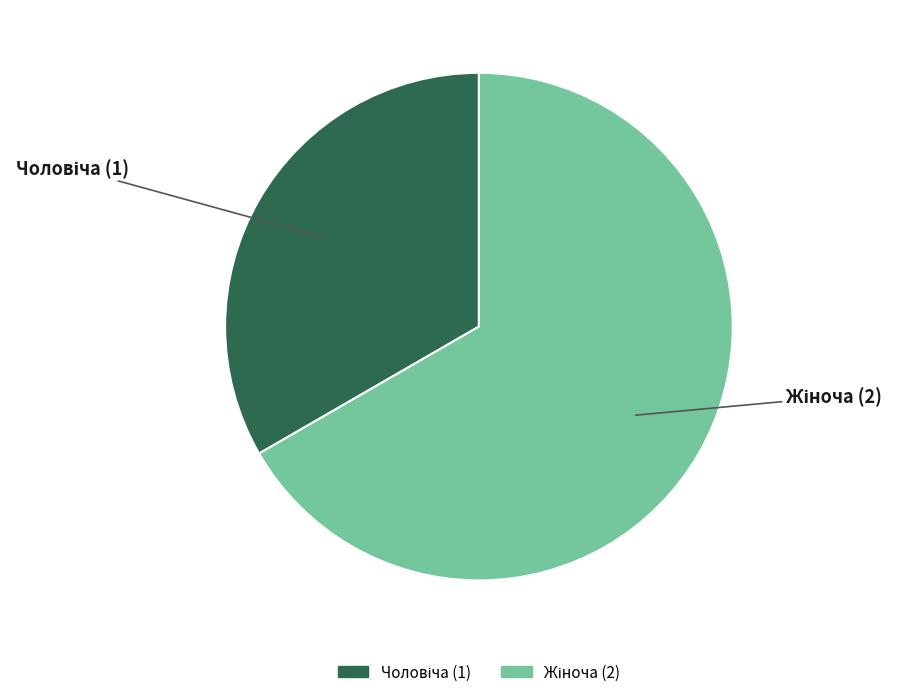

Is there a majority slice in this chart?

Yes